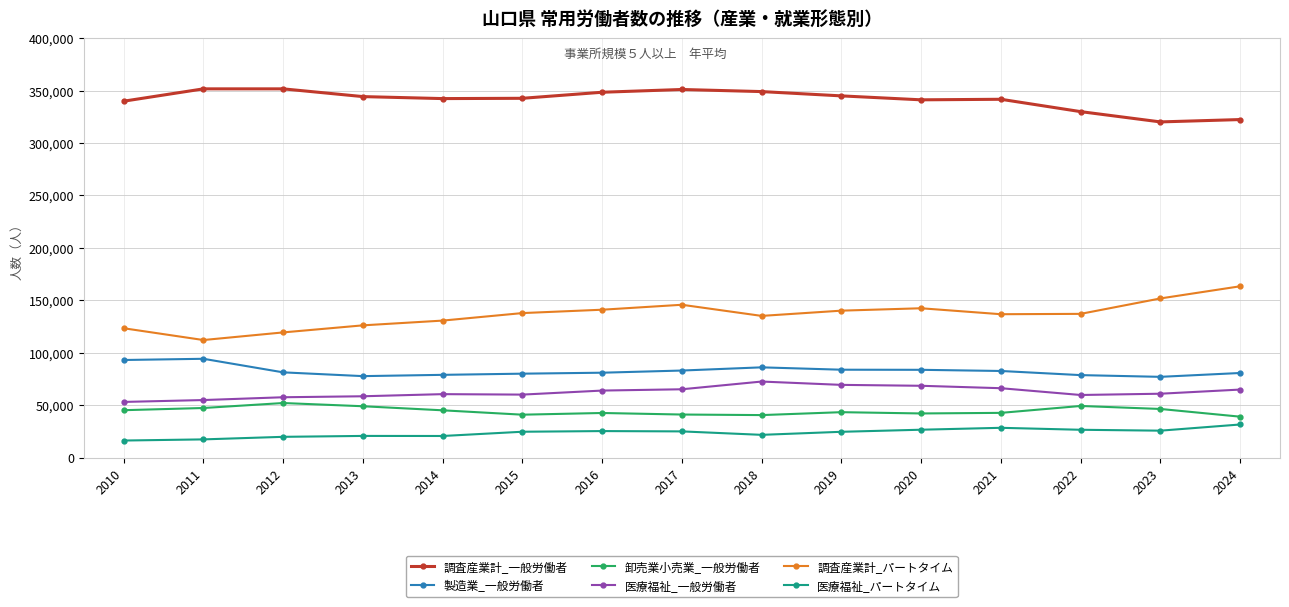

How many distinct data groups are displayed?

6